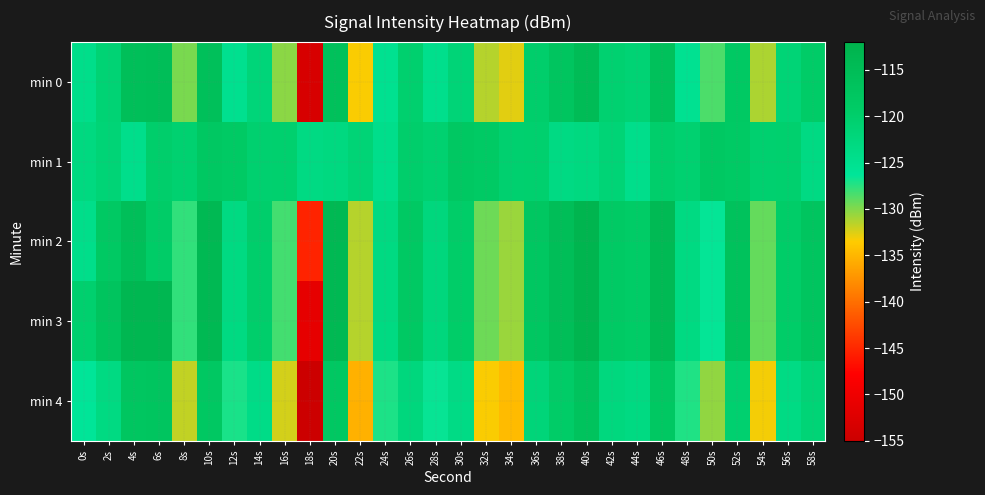

At 48s, list the series in order from smallest to largest.

min 4, min 0, min 2, min 3, min 1